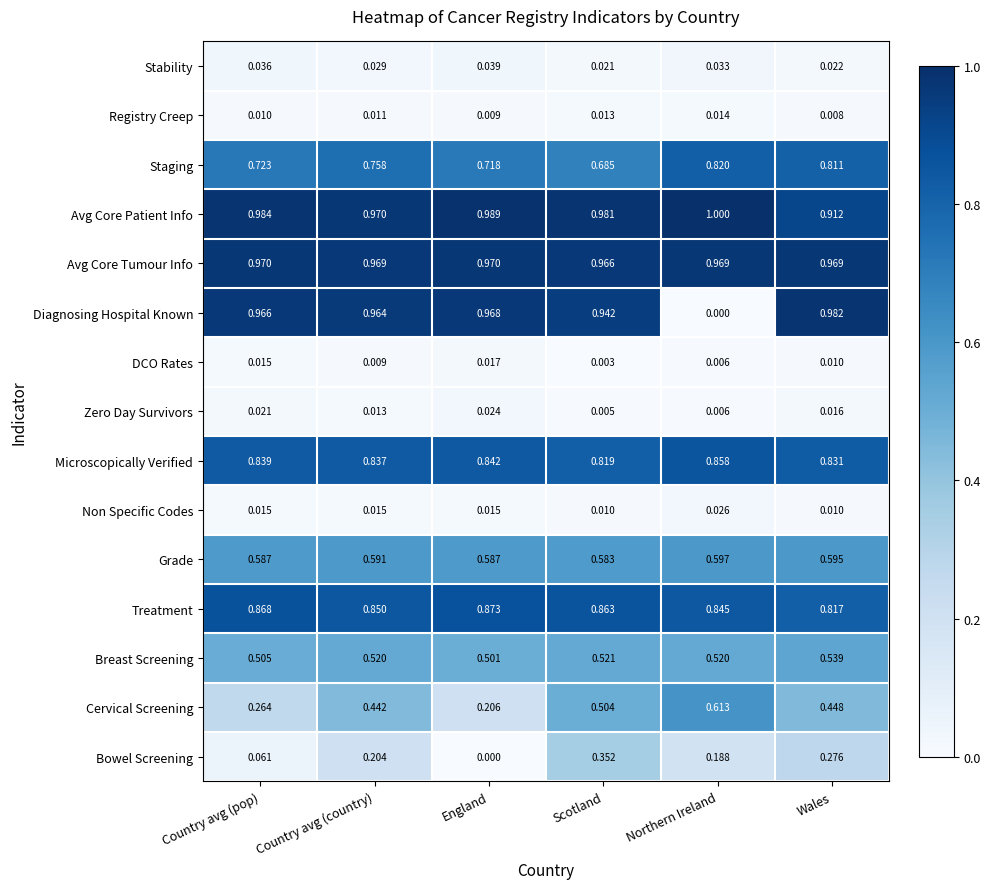

Rank the categories by Stability value from lowest to highest.

Scotland, Wales, Country avg (country), Northern Ireland, Country avg (pop), England